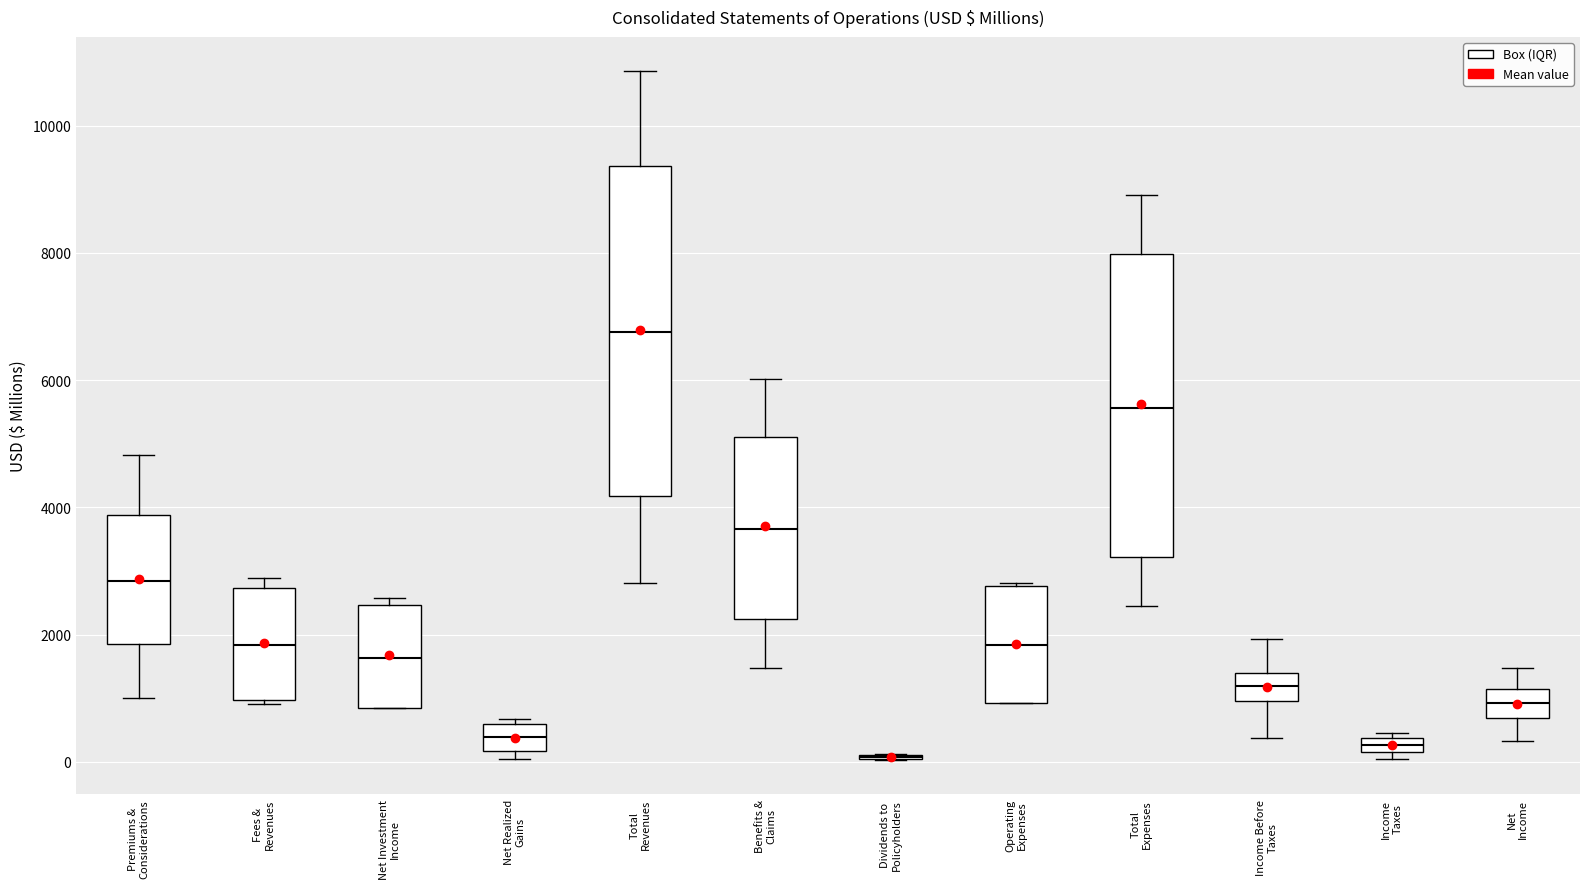

Comparing the boxes themselves (not the whiskers), which one is the tallest?

Total Revenues